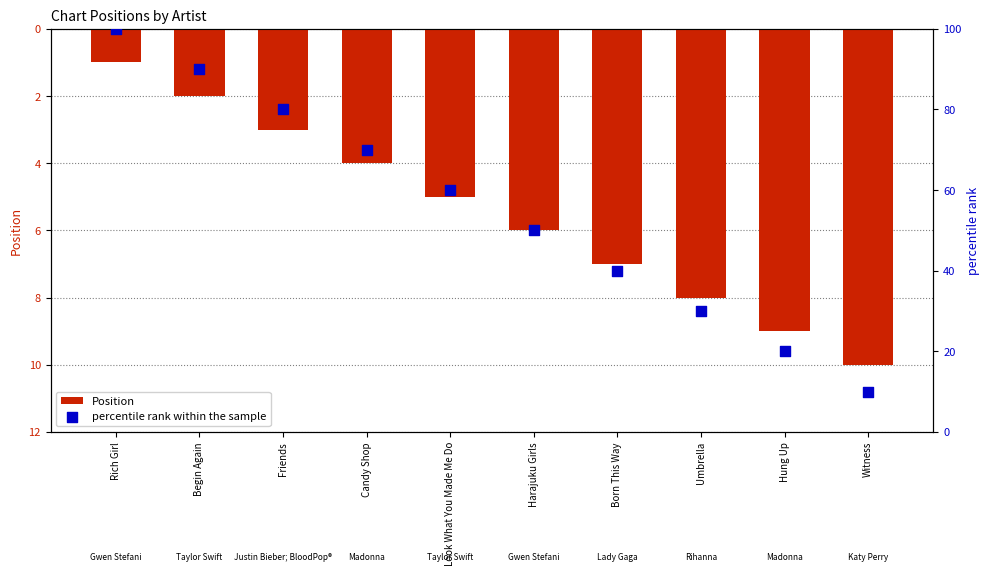

Which series reaches the maximum Y coordinate?

percentile rank within the sample